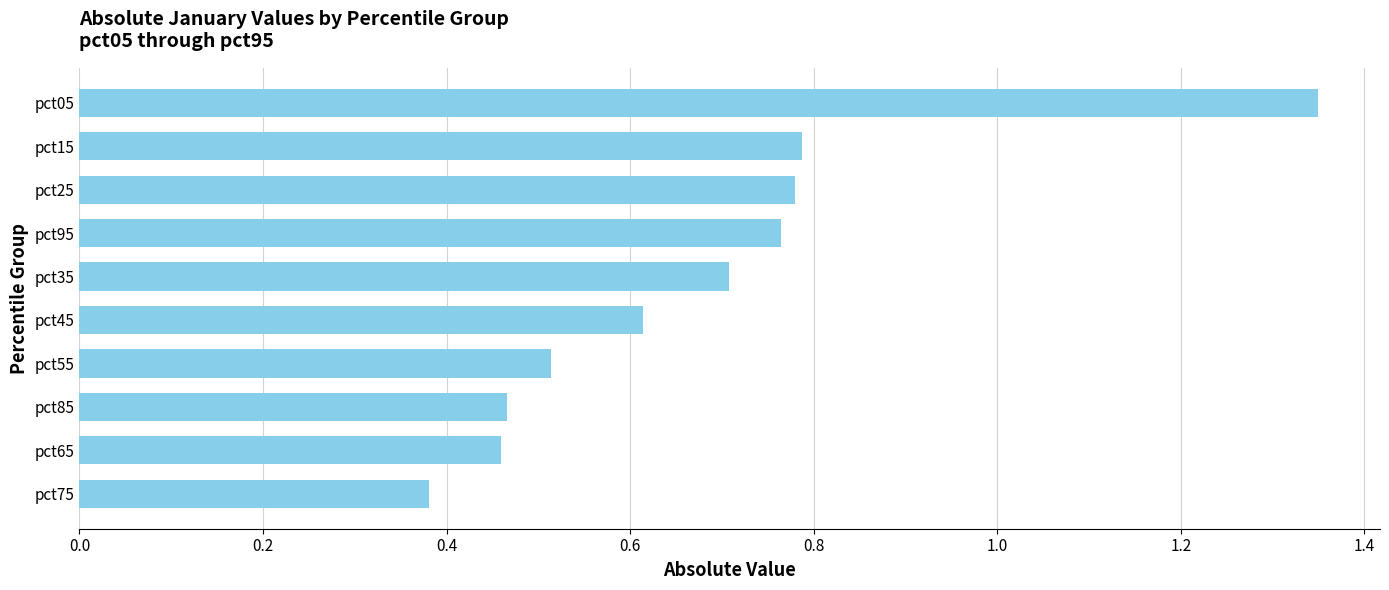

At which category does the chart reach its peak across all series?

pct05